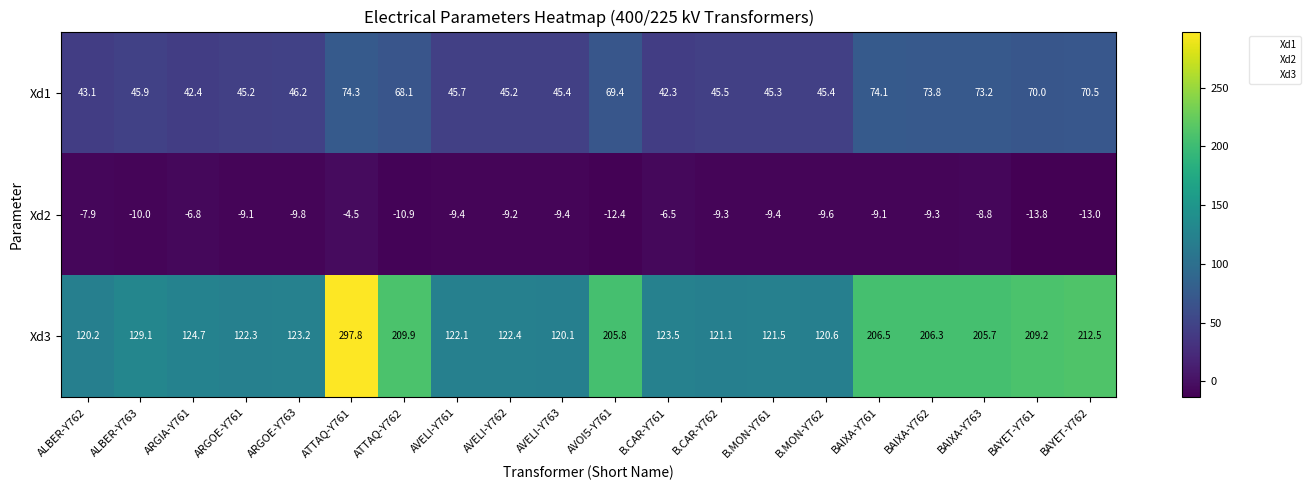

The value of Xd3 at BAIXA-Y763 is 205.7. True or false?

True